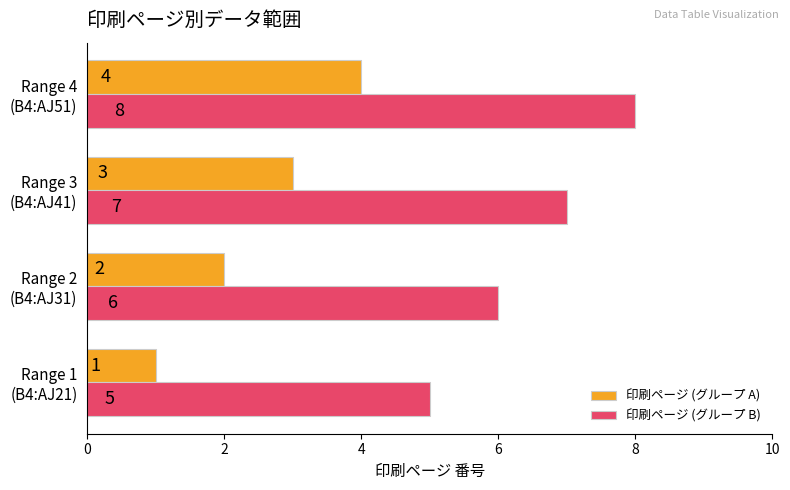

At how many categories does at least one series exceed 3?

4